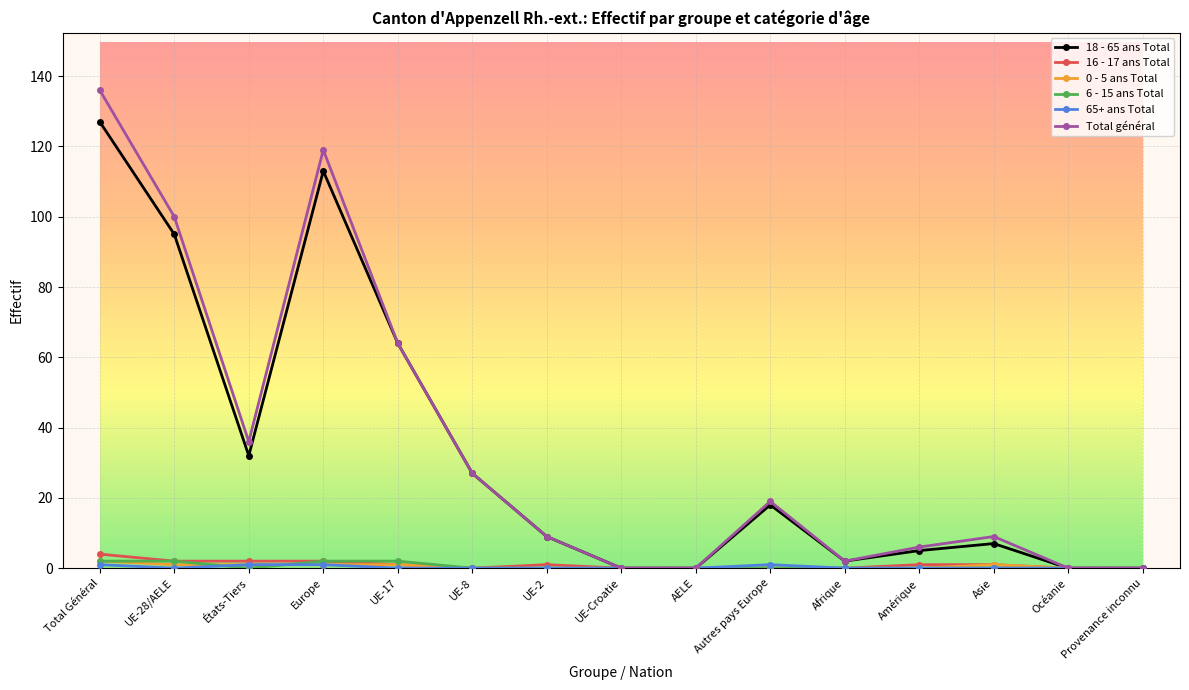

True or false: 16 - 17 ans Total has more than 0 points higher than both neighbors.

True